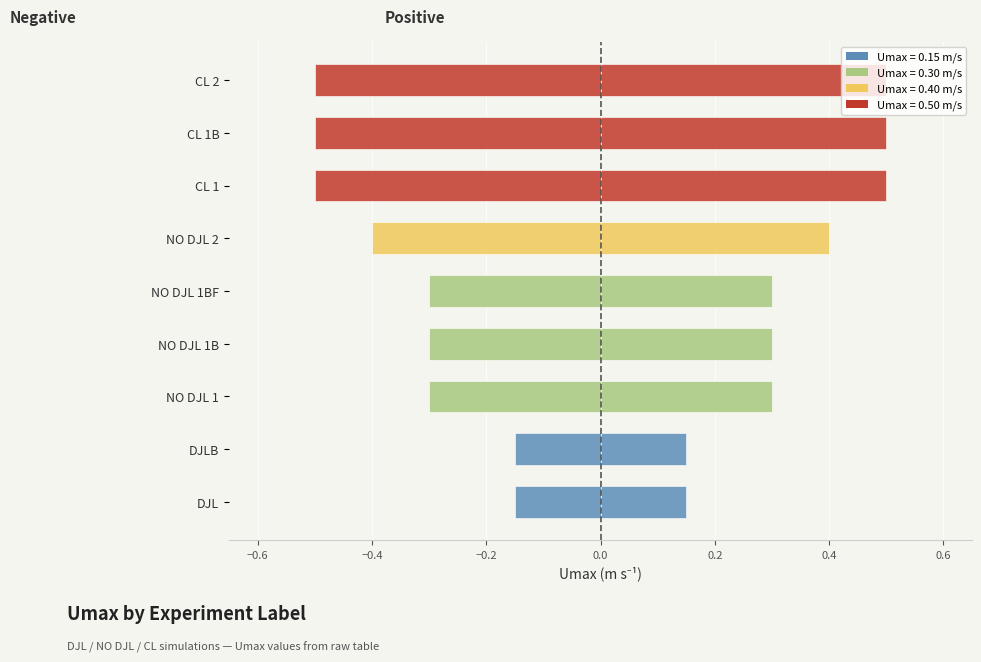

What is the average value of the Right (positive) series?

0.3